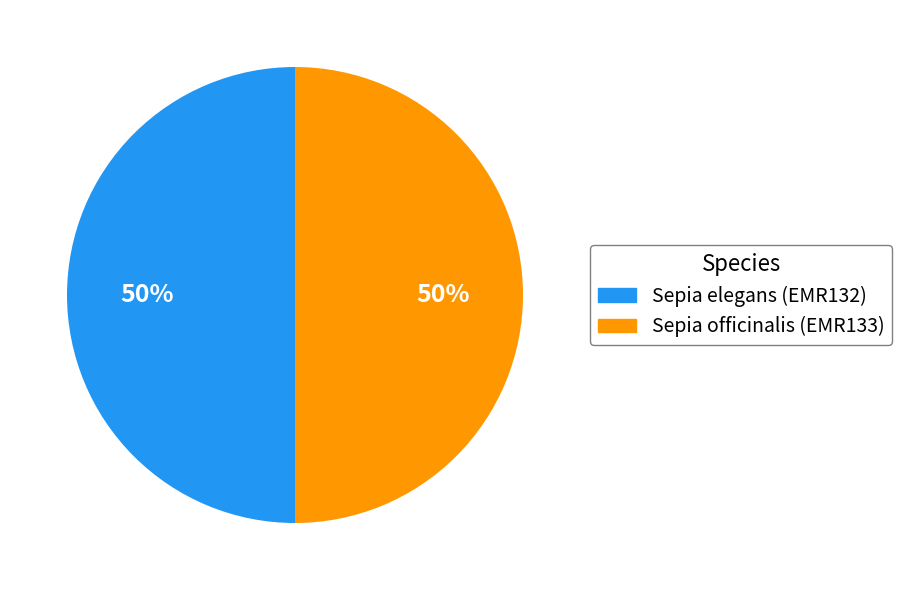

What percentage is the Sepia elegans (EMR132) slice, to the nearest percent?

50%